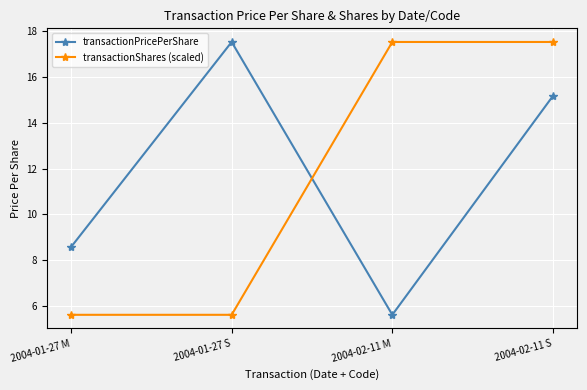

How many times do transactionShares (scaled) and transactionPricePerShare cross each other?

1